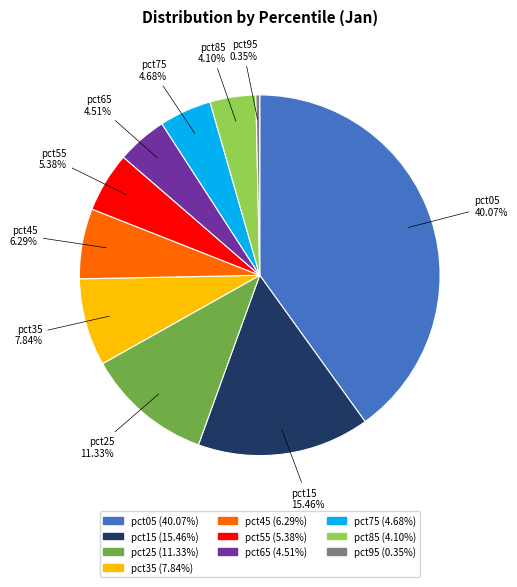

Is there a majority slice in this chart?

No